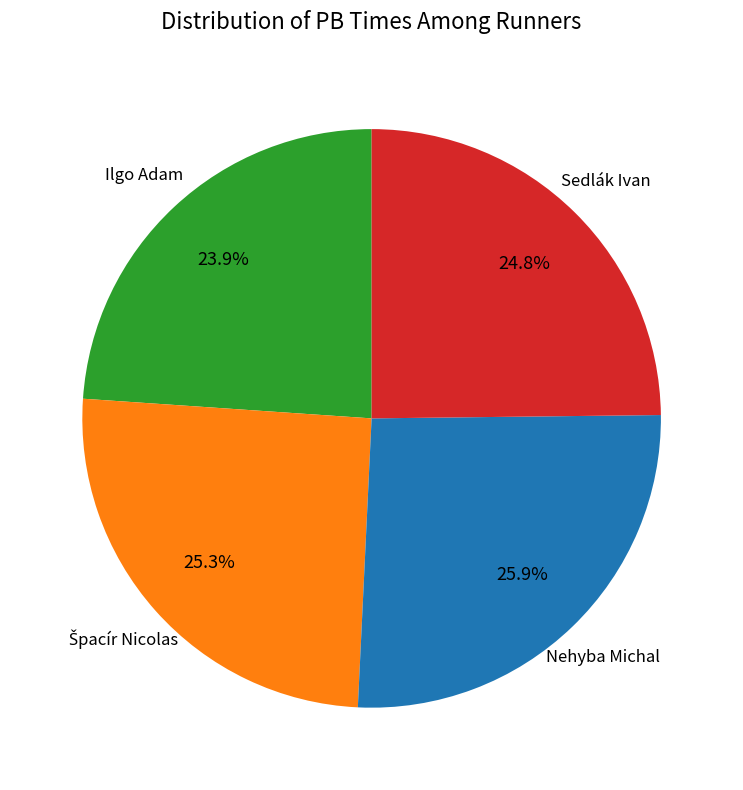

Is there a majority slice in this chart?

No